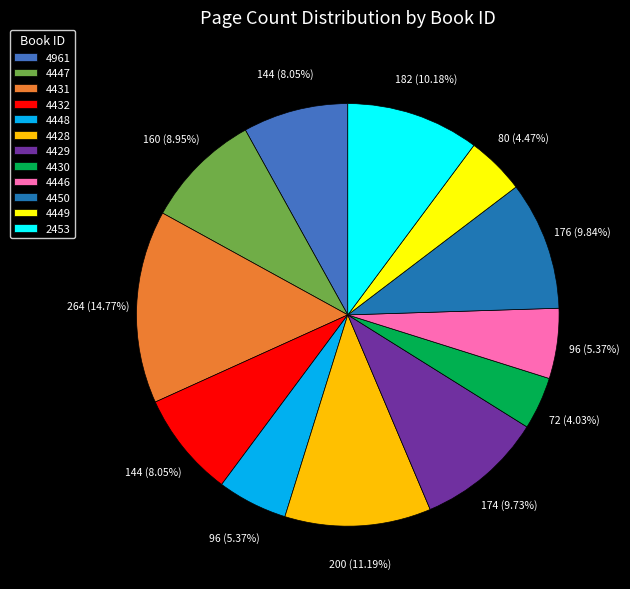

What is the largest slice in the pie chart?

4431